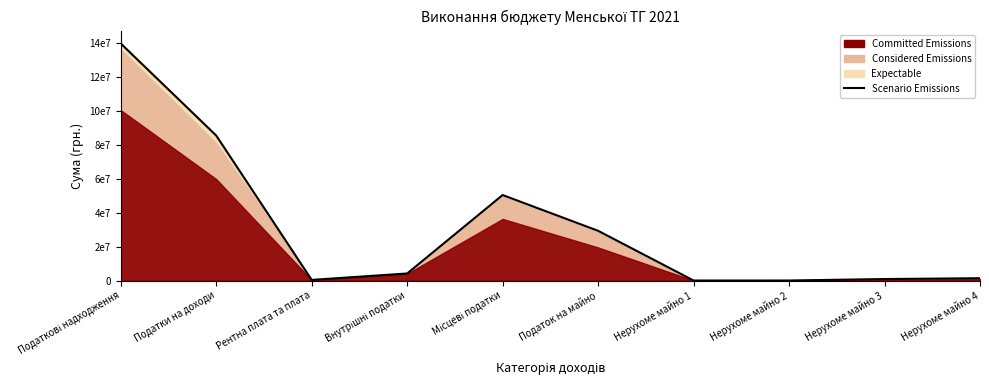

Reading left to right, what are all the values shown in this chart?

139972680.0	85635763.2	378286.5	4169070.8	50503114.3	29382348.6	10670.6	14861.5	892914.1	1373047.1